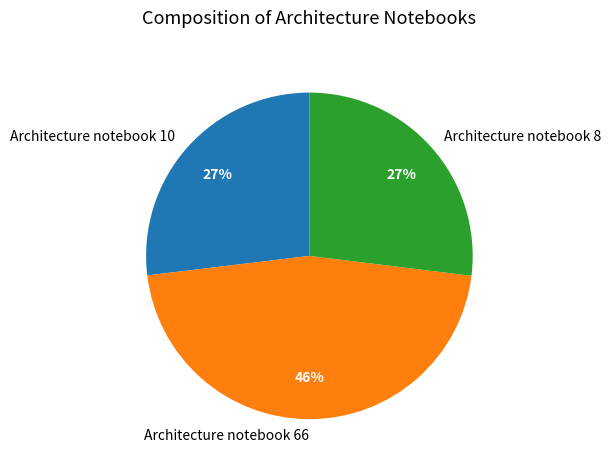

To the nearest percent, what is the difference between the Architecture notebook 8 and Architecture notebook 66 slice percentages?

19%